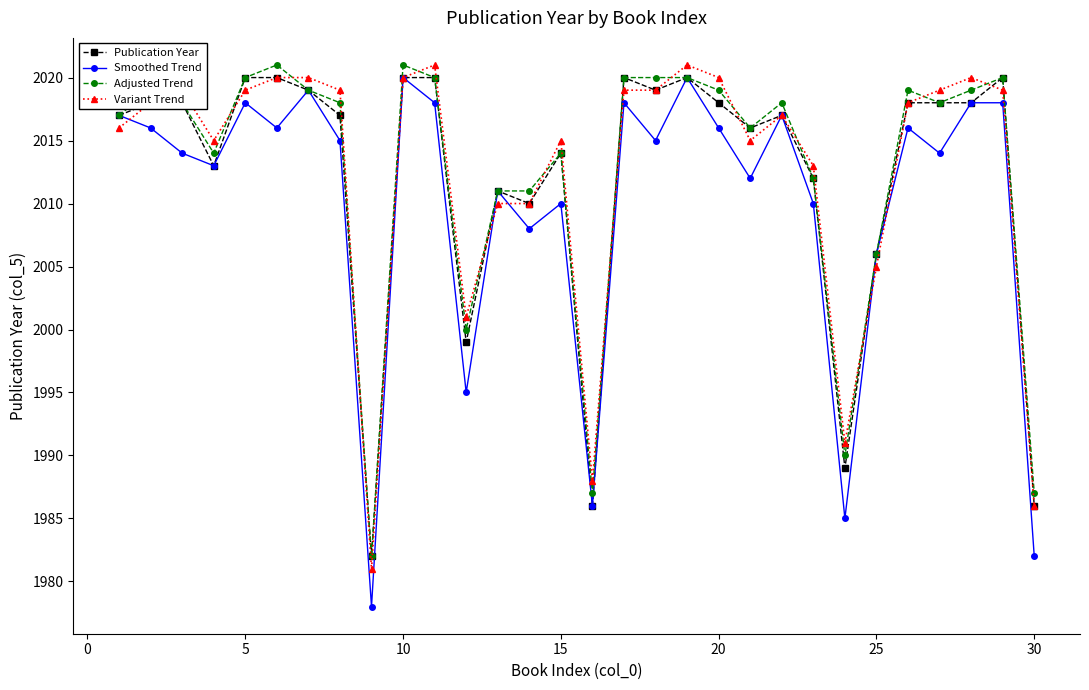

Which series has the widest spread of values?

Smoothed Trend